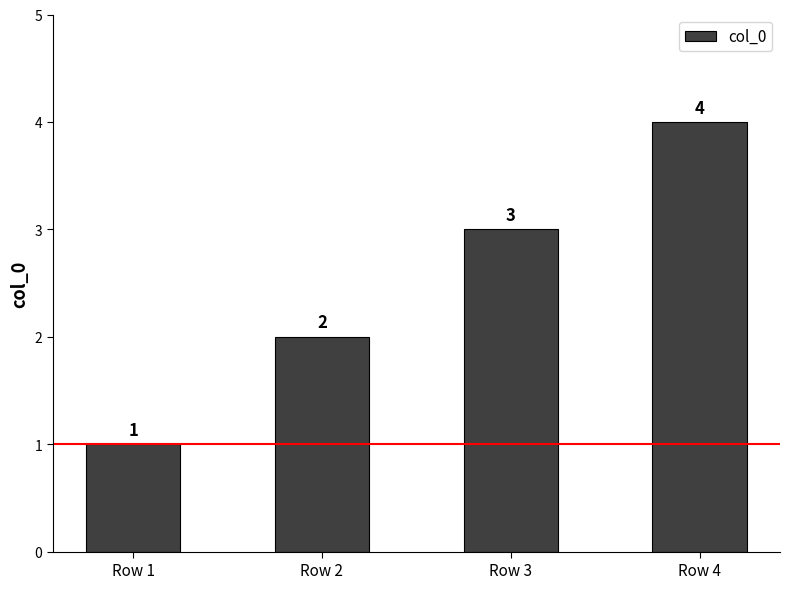

Rank the categories by value from highest to lowest.

Row 4, Row 3, Row 2, Row 1